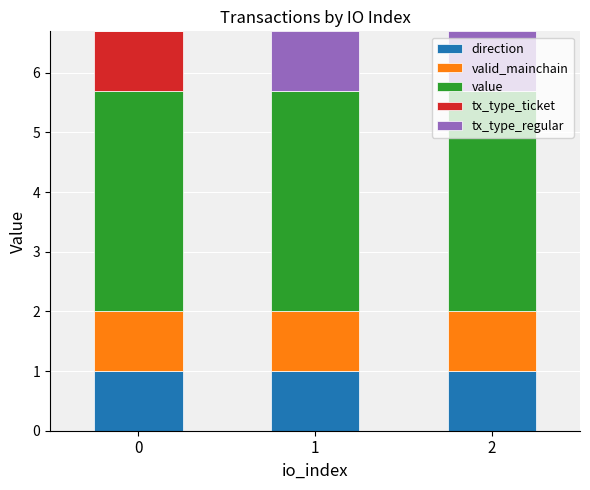

What is the total value across all series at 0?

6.7